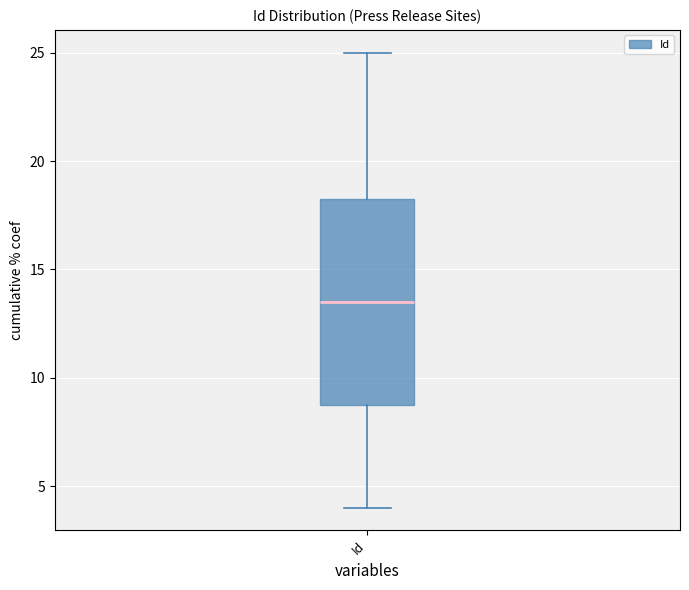

Transcribe this box plot: give where the median line is, the range the box spans, and where the two whiskers end, as read against the y-axis. The values are not printed on the chart, so give them approximately, as read against the axis.

median 13.5, box 9.0 to 18.5, whiskers 4.0 to 25.0